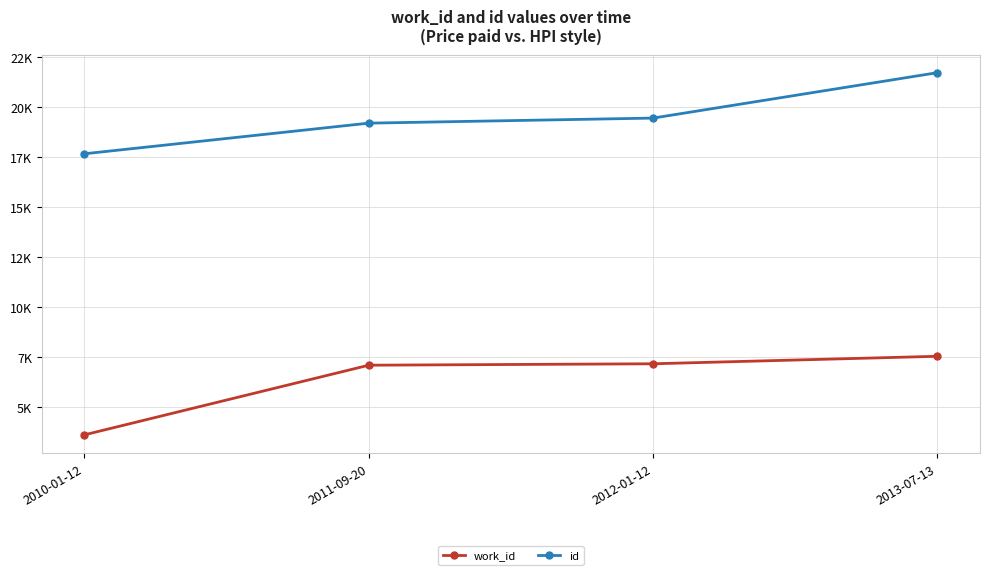

True or false: id and work_id intersect in this chart.

False